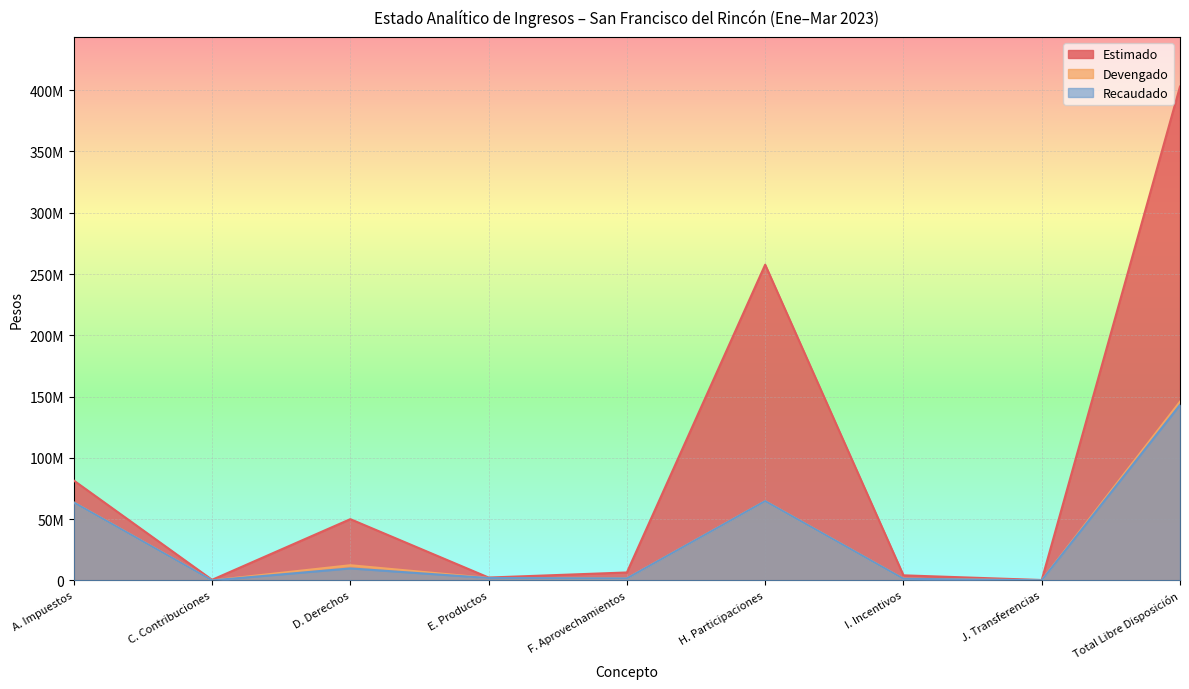

Which series has the widest spread of values?

Estimado